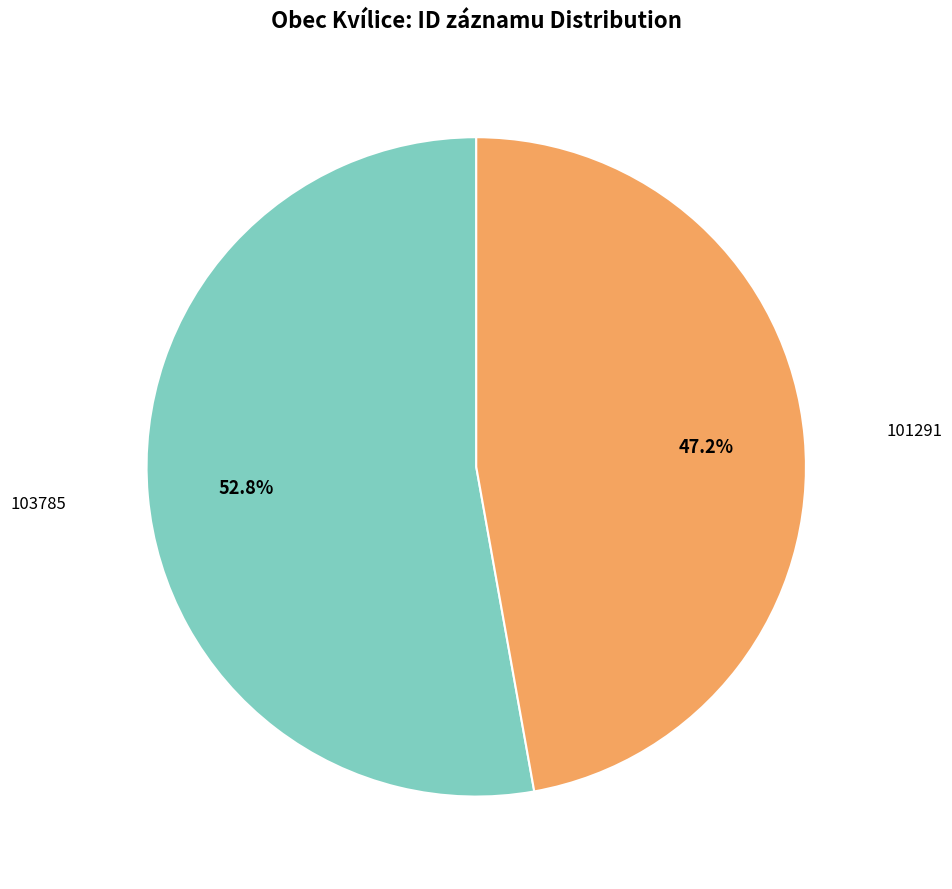

Is there a majority slice in this chart?

Yes